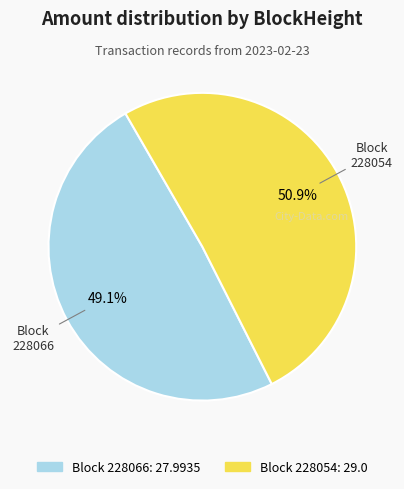

Is there any slice that represents more than half of the pie?

Yes